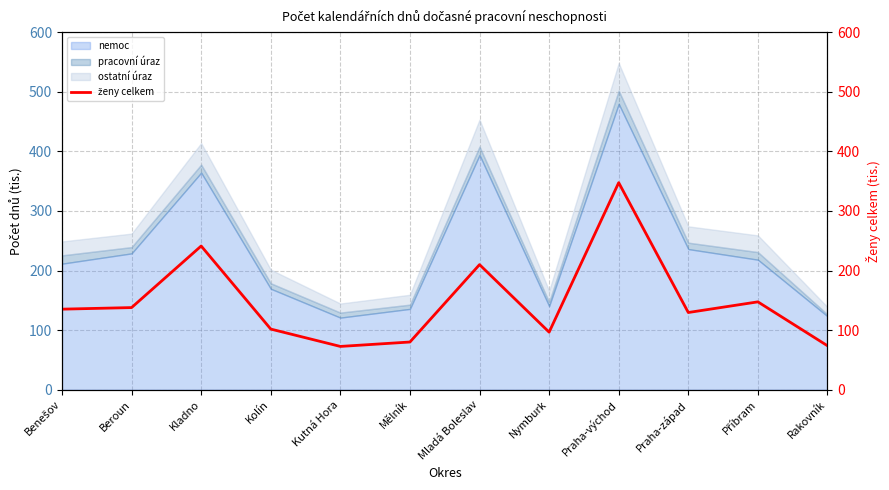

At which category does the chart reach its minimum across all series?

Kutná Hora